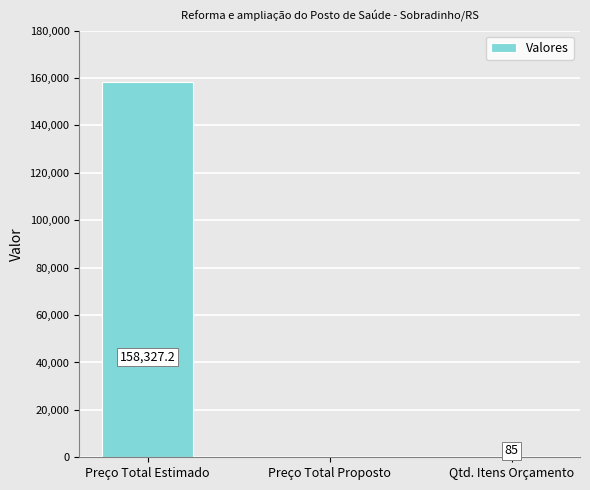

Which category has the highest value across all series?

Preço Total Estimado